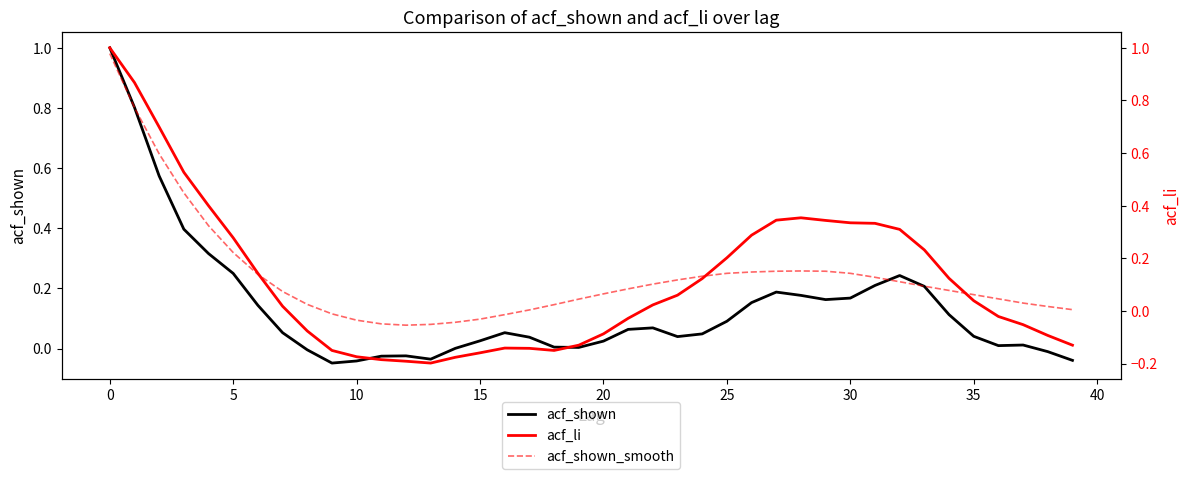

How many distinct data groups are displayed?

3